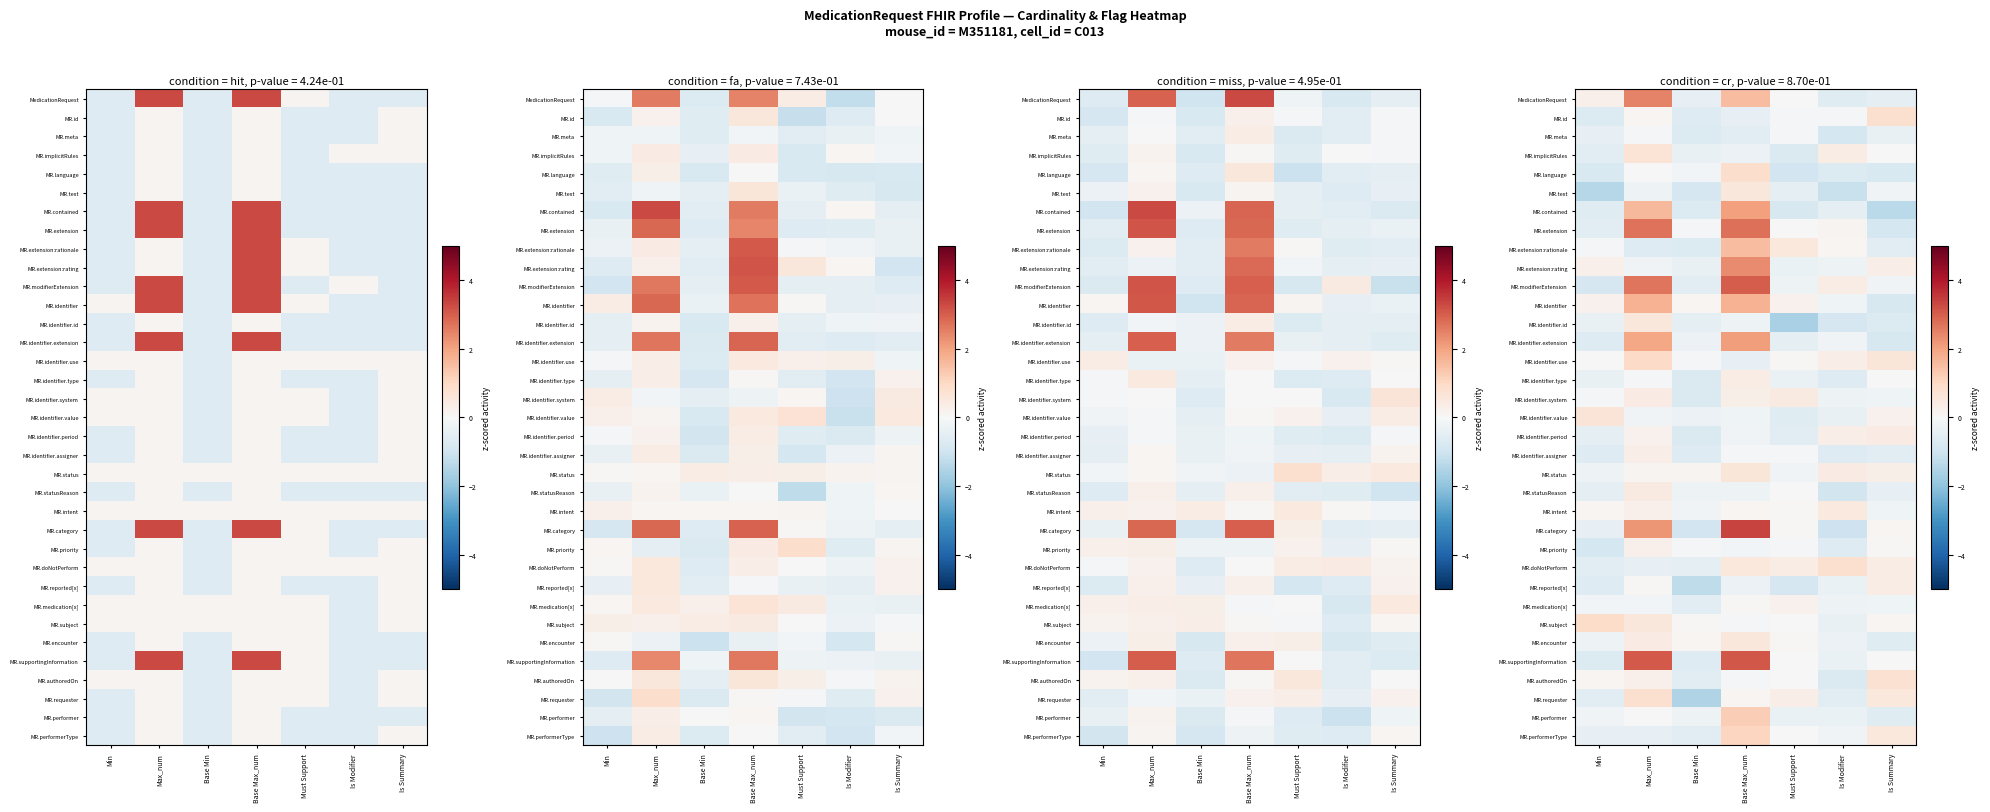

How many data points does each series have?

7